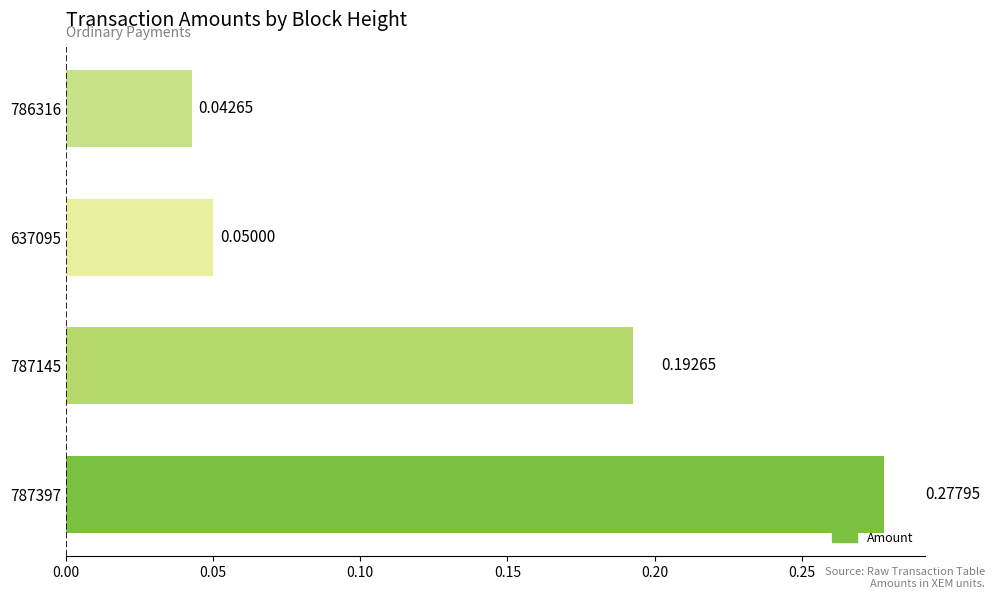

What is the sum of all values?

0.6